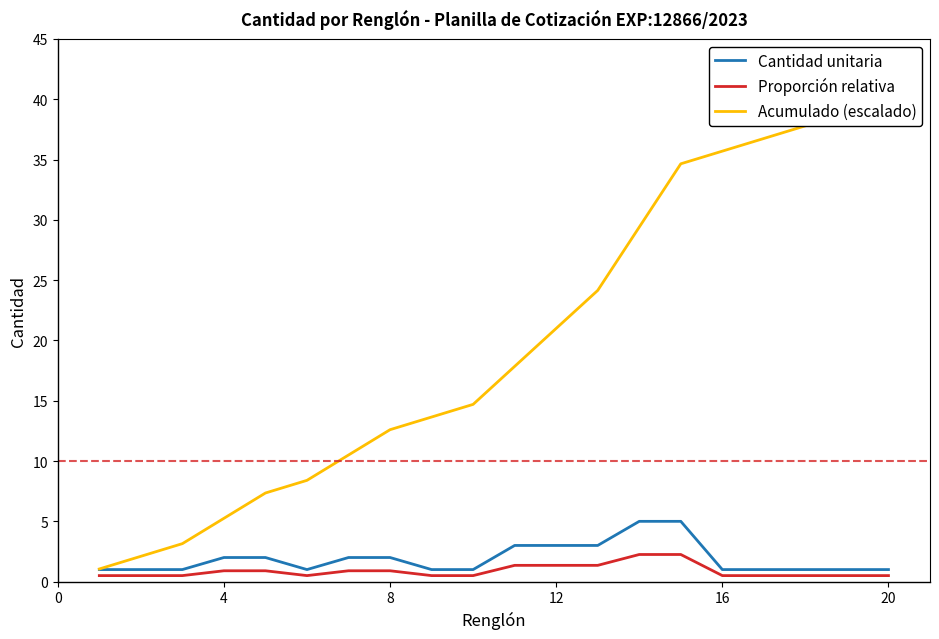

What is the difference between the maximum and minimum values in the Proporción relativa series?

1.8